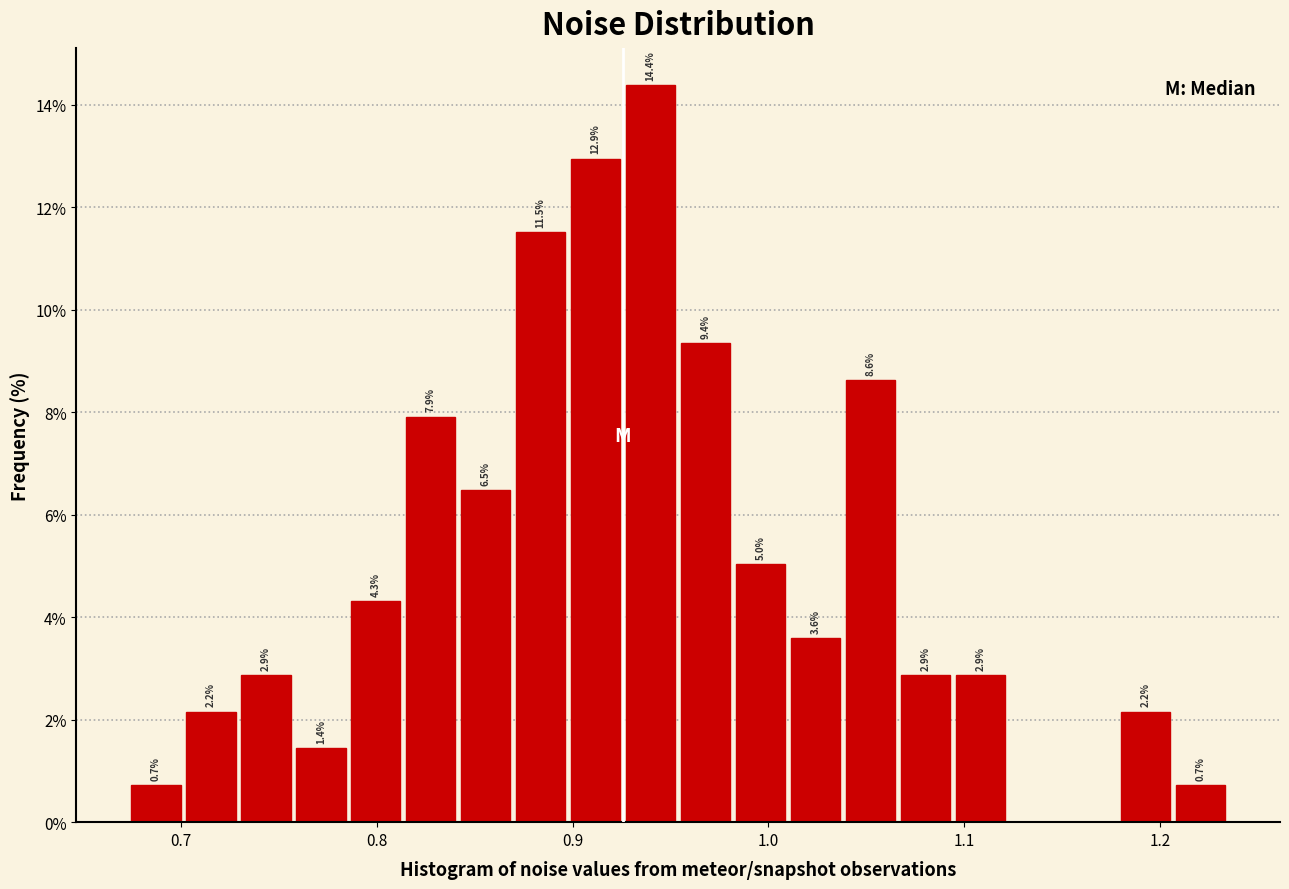

Read against the x-axis, roughly where is the centre of the tallest bar?

0.94